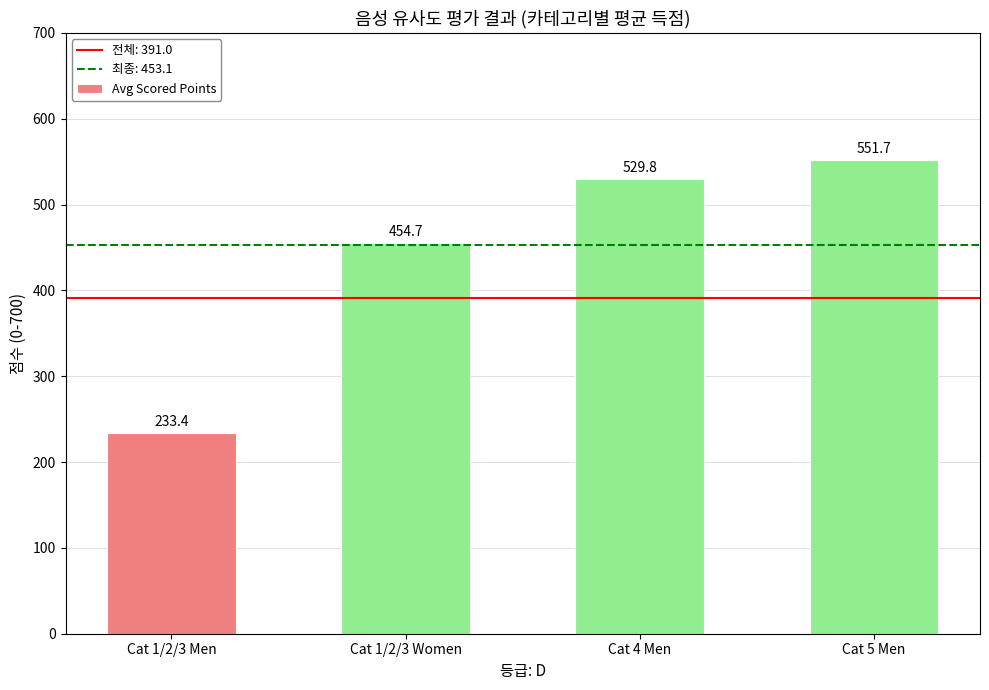

Reading right to left, transcribe all the data shown in this chart.

Cat 5 Men=551.7	Cat 4 Men=529.8	Cat 1/2/3 Women=454.7	Cat 1/2/3 Men=233.4